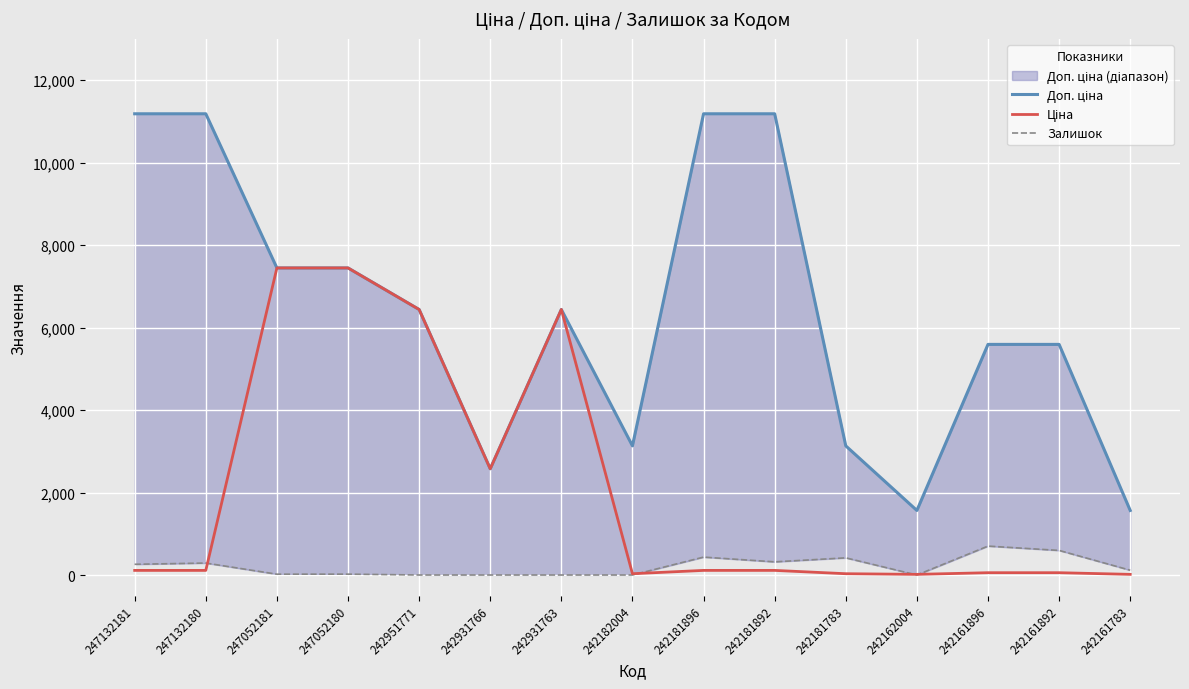

What is the value of the Ціна point at the 4th from the left?

7444.6